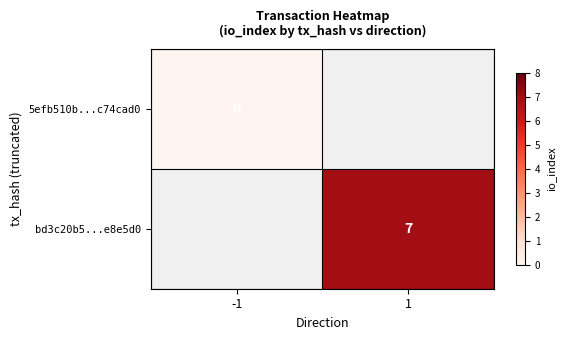

Is the value of bd3c20b5...e8e5d0 at 1 greater than the value of 5efb510b...c74cad0 at -1?

Yes